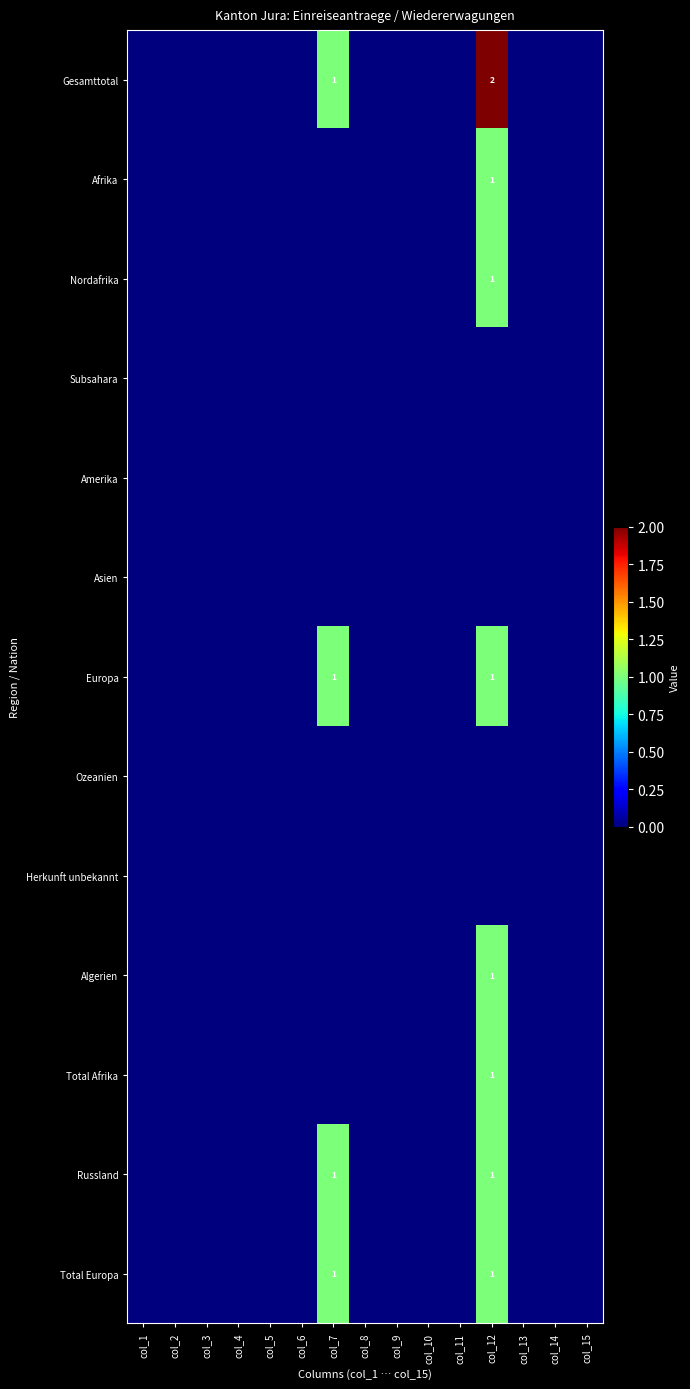

The Afrika series shows 0 at col_10. True or false?

True